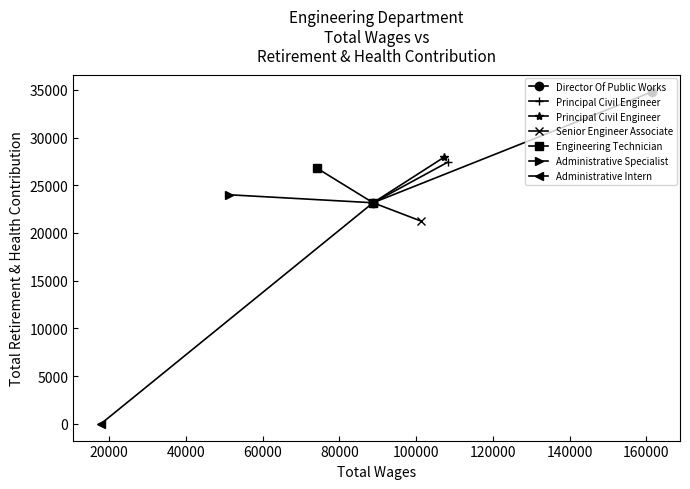

True or false: Director Of Public Works has a value of 23167.1 at 0.

True